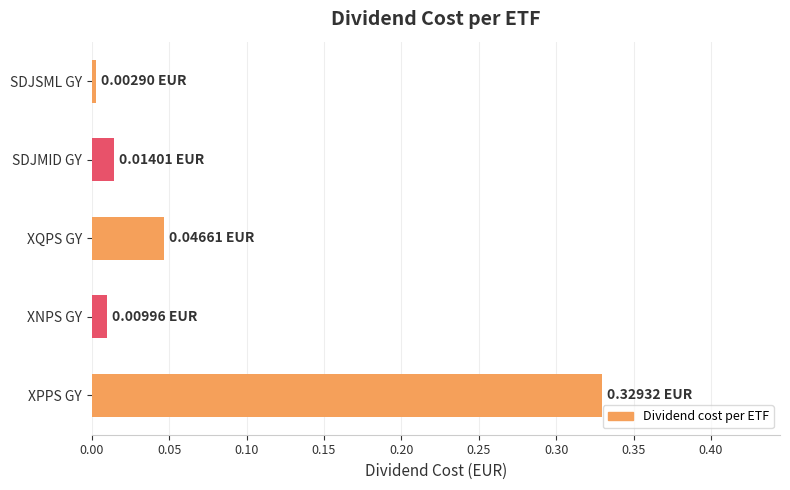

Rank the categories by value from lowest to highest.

SDJSML GY, XNPS GY, SDJMID GY, XQPS GY, XPPS GY